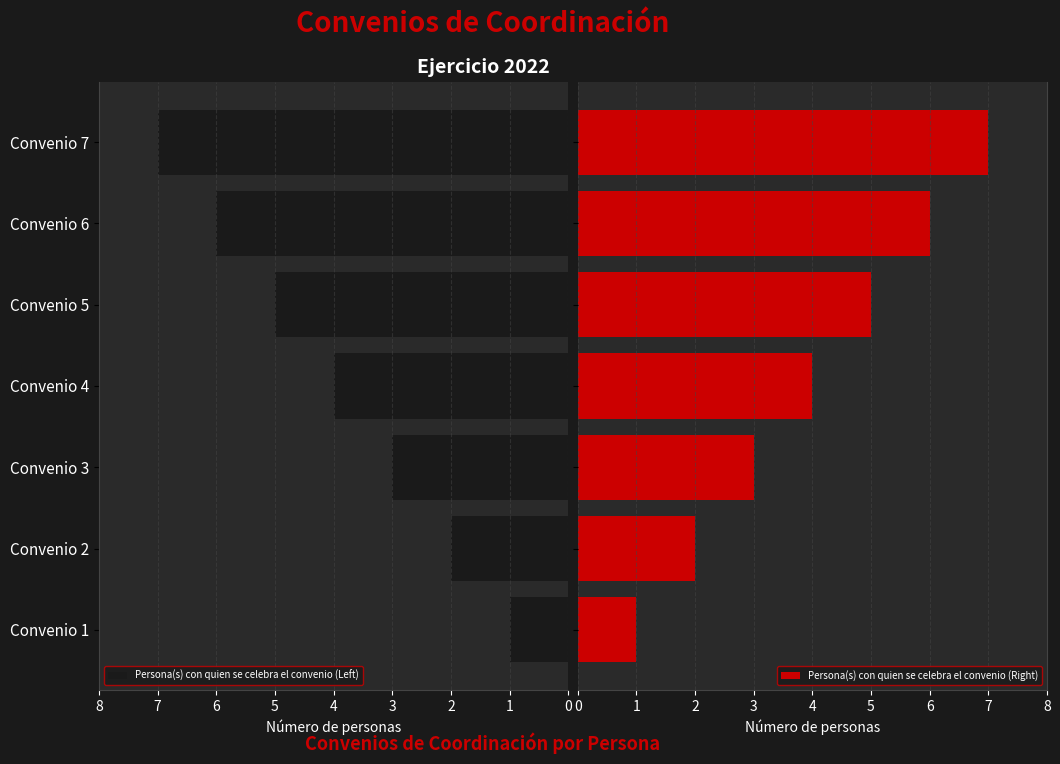

How many bars are there in each group?

2